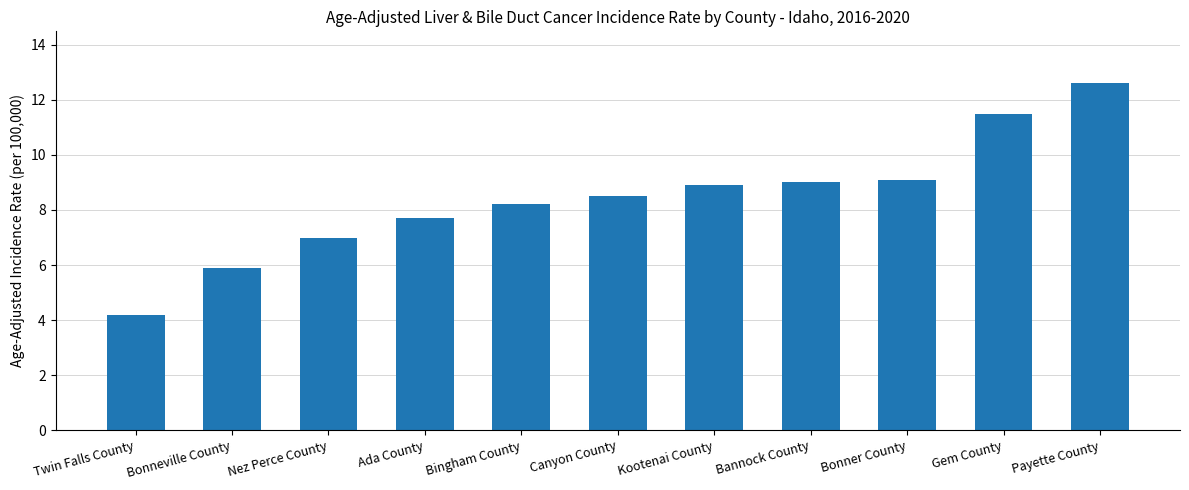

What is the smallest value displayed?

4.2